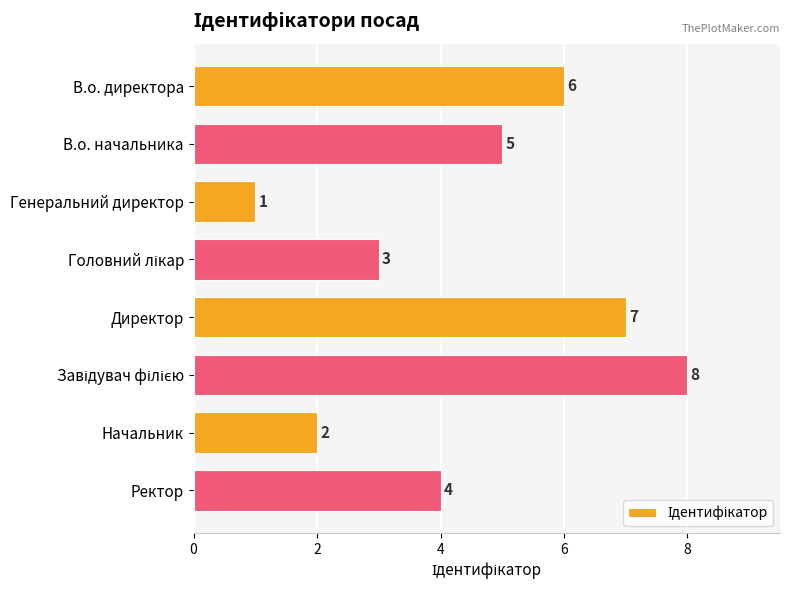

What is the sum of all values?

36